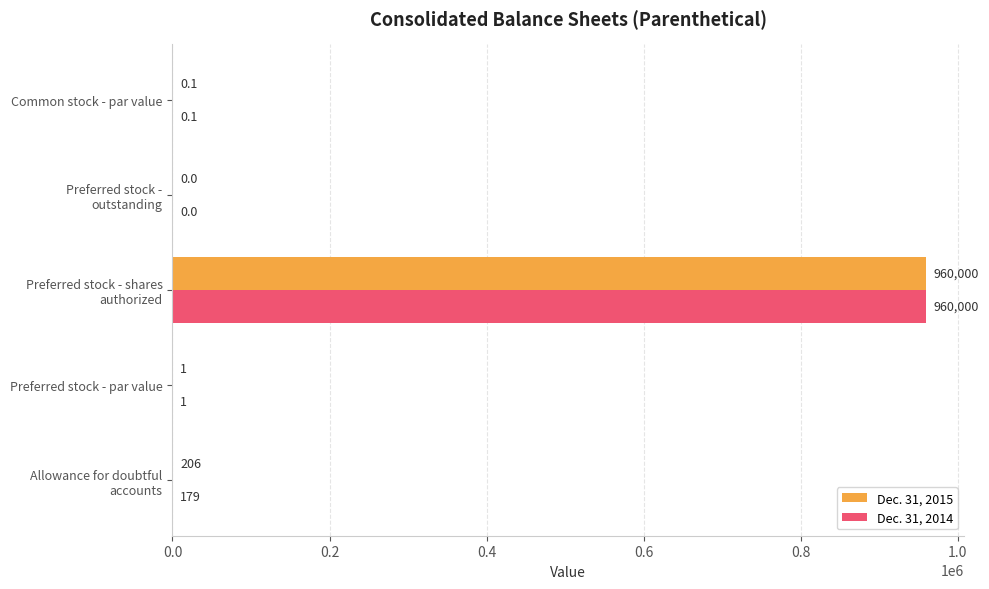

Which series has the largest total across all categories?

Dec. 31, 2015